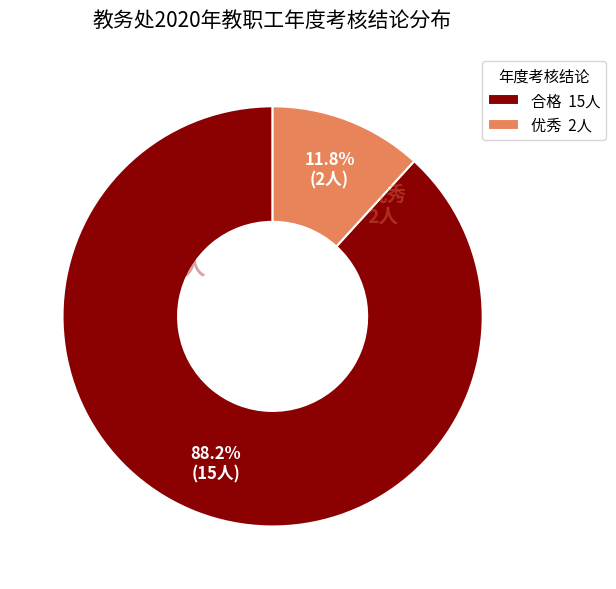

True or false: 优秀 accounts for 1% of the total.

False